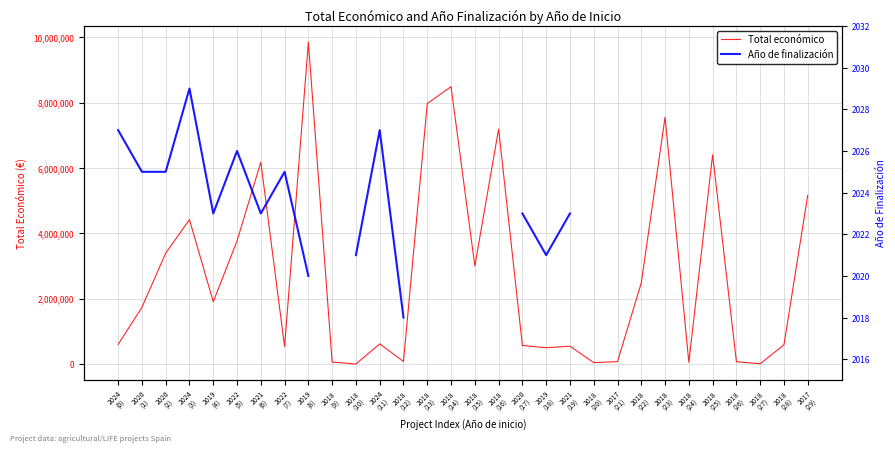

What are all the series names shown in the legend?

Total económico, Año de finalización